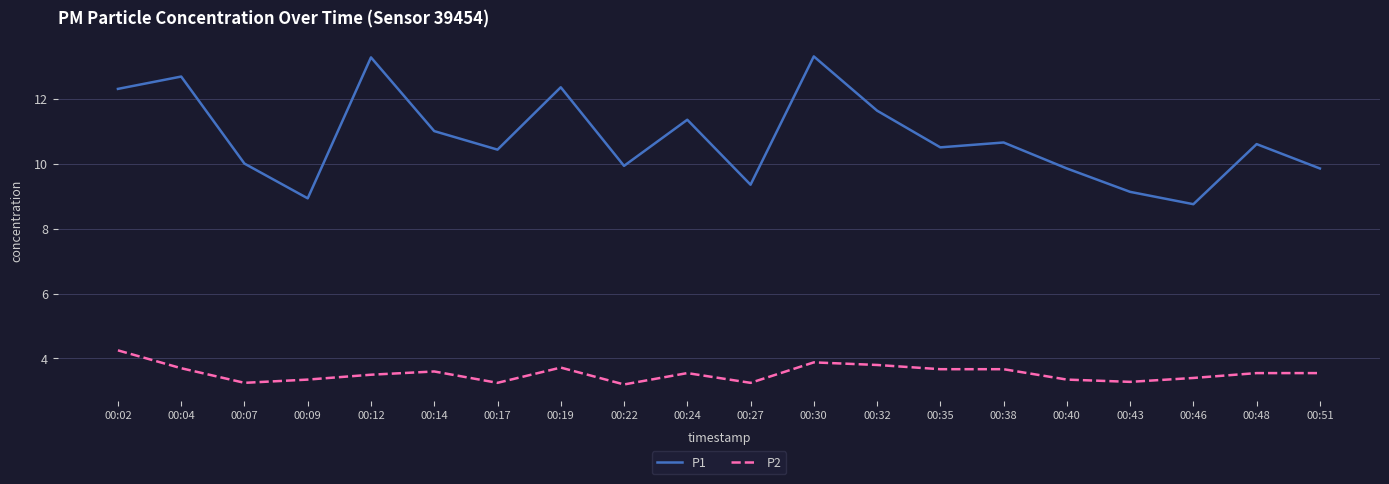

True or false: P1 and P2 intersect in this chart.

False